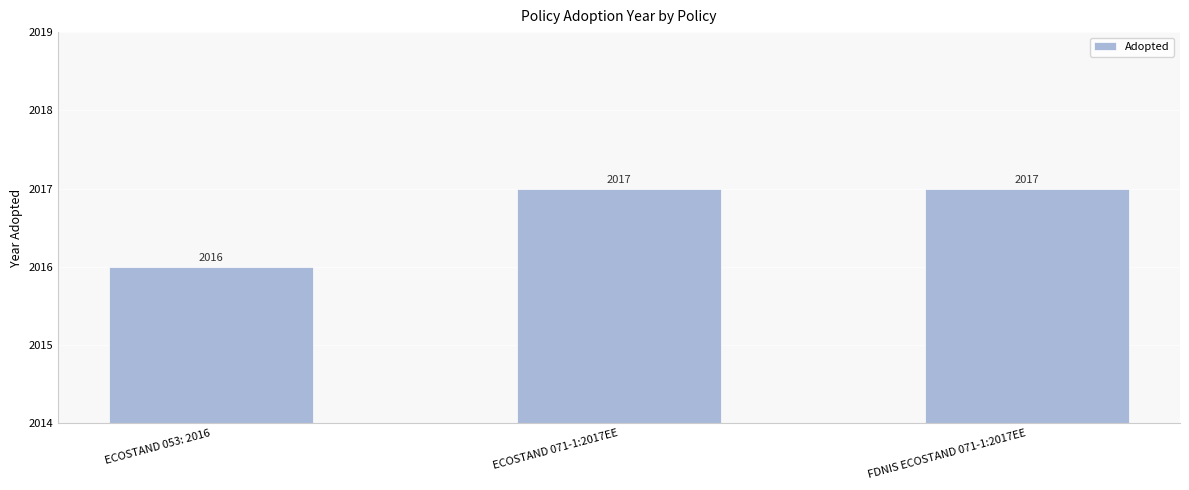

Approximately how many times larger is the value at ECOSTAND 071-1:2017EE compared to FDNIS ECOSTAND 071-1:2017EE?

1.0